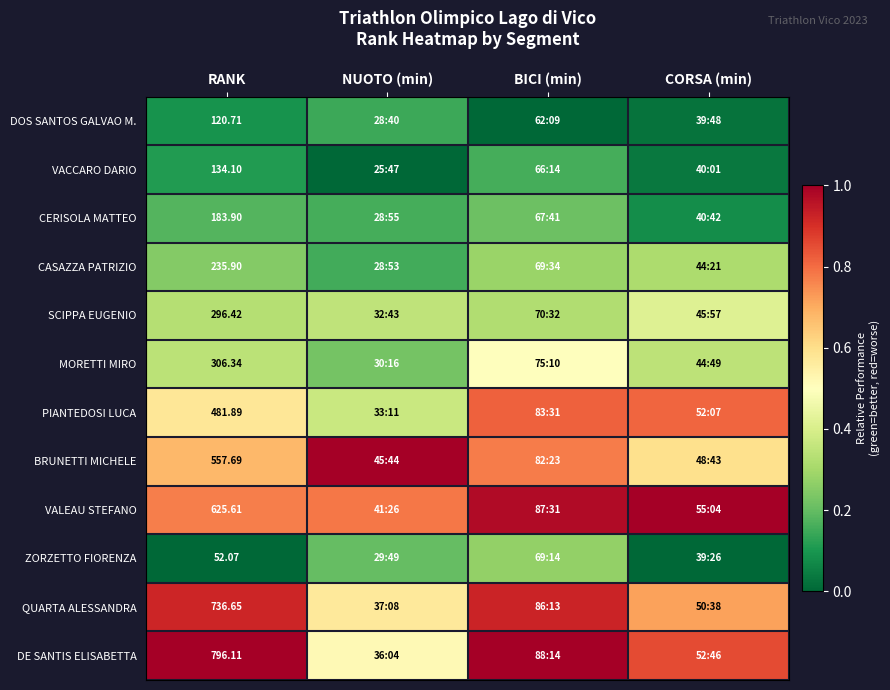

At how many categories does at least one series exceed 0?

4